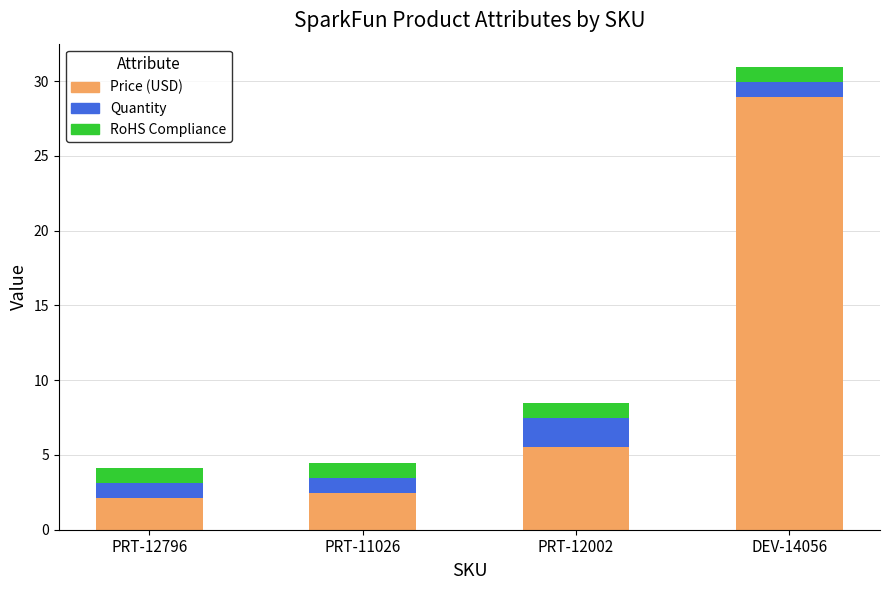

The value of Price (USD) at PRT-12002 is 2.6. True or false?

False